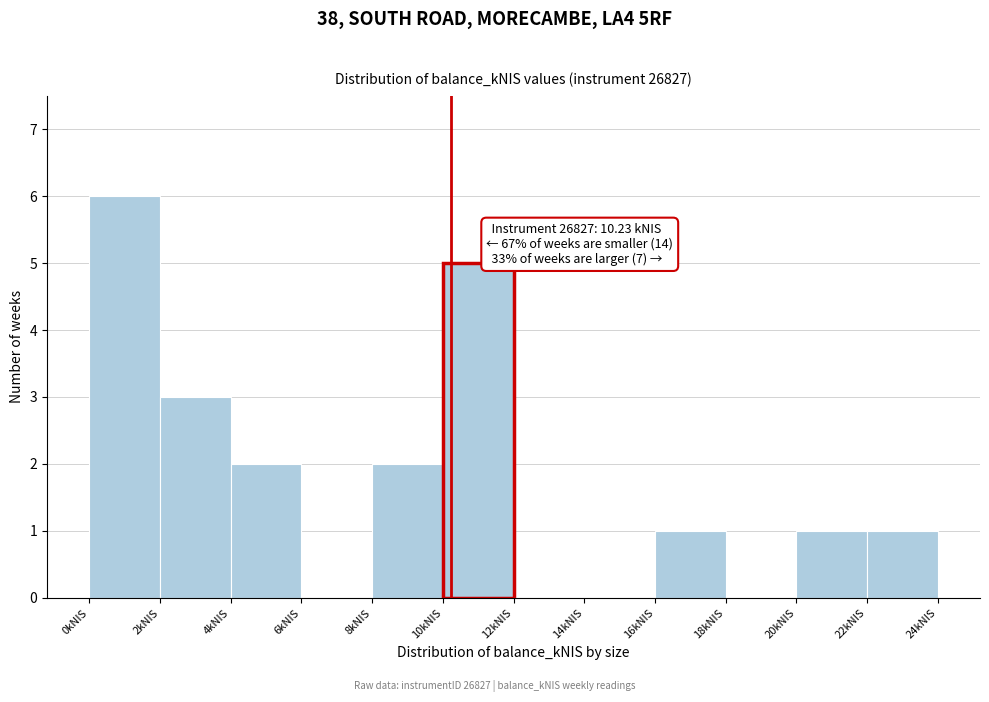

Over which range of the x-axis is the bar tallest?

0 to 2